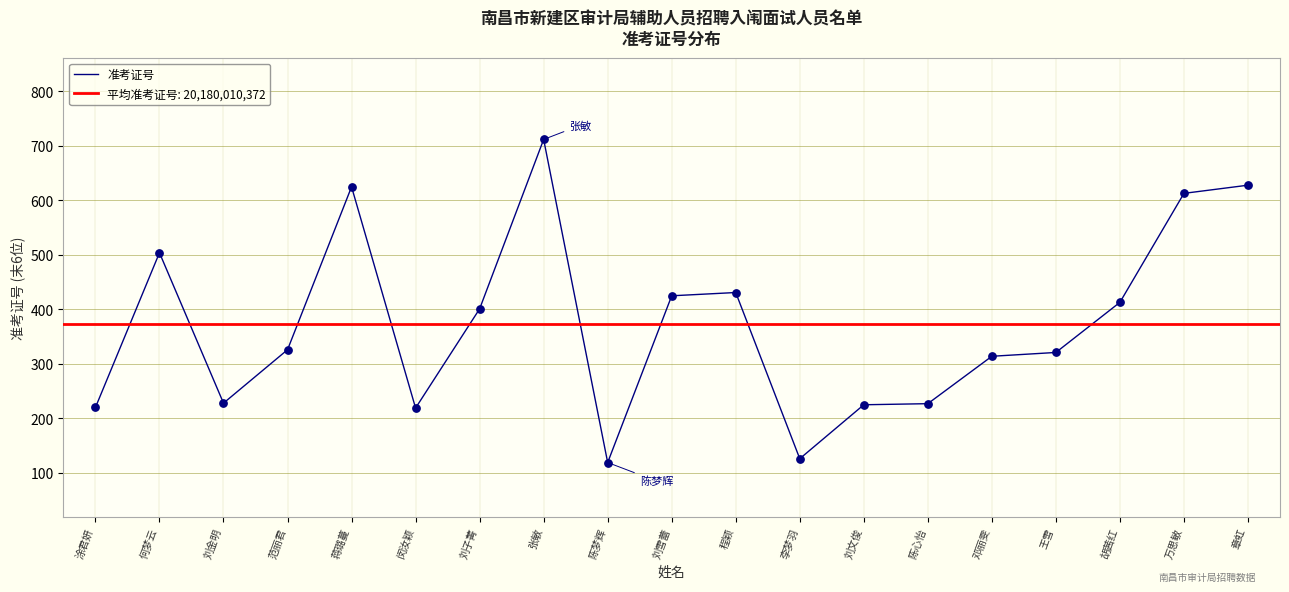

Approximately how many times larger is the value at 李梦羽 compared to 何梦云?

0.2